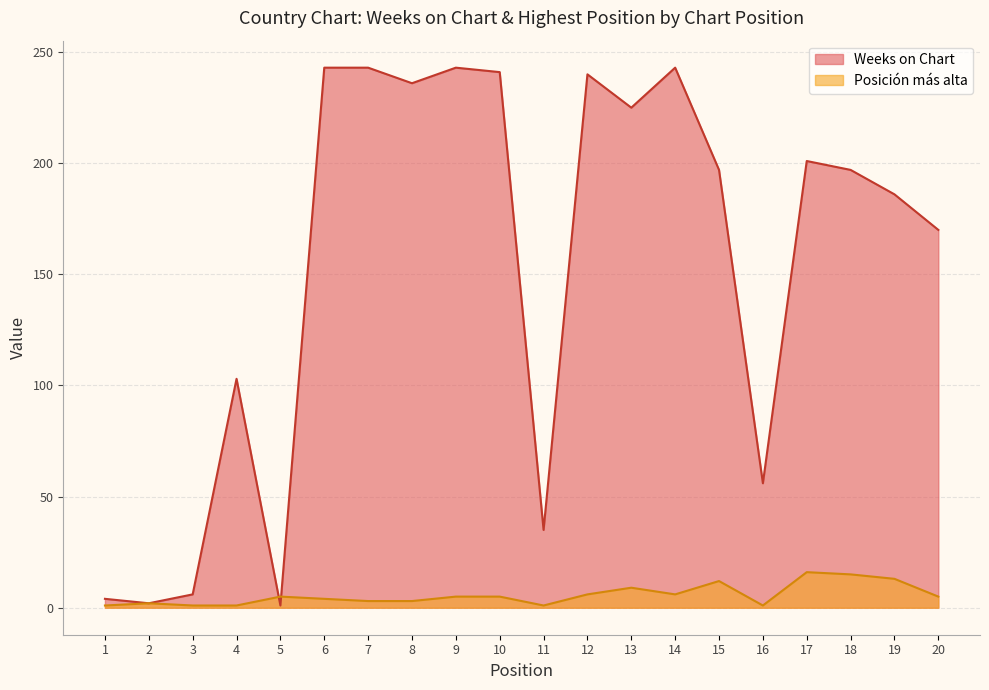

How many data points in Weeks on Chart are above 197?

9